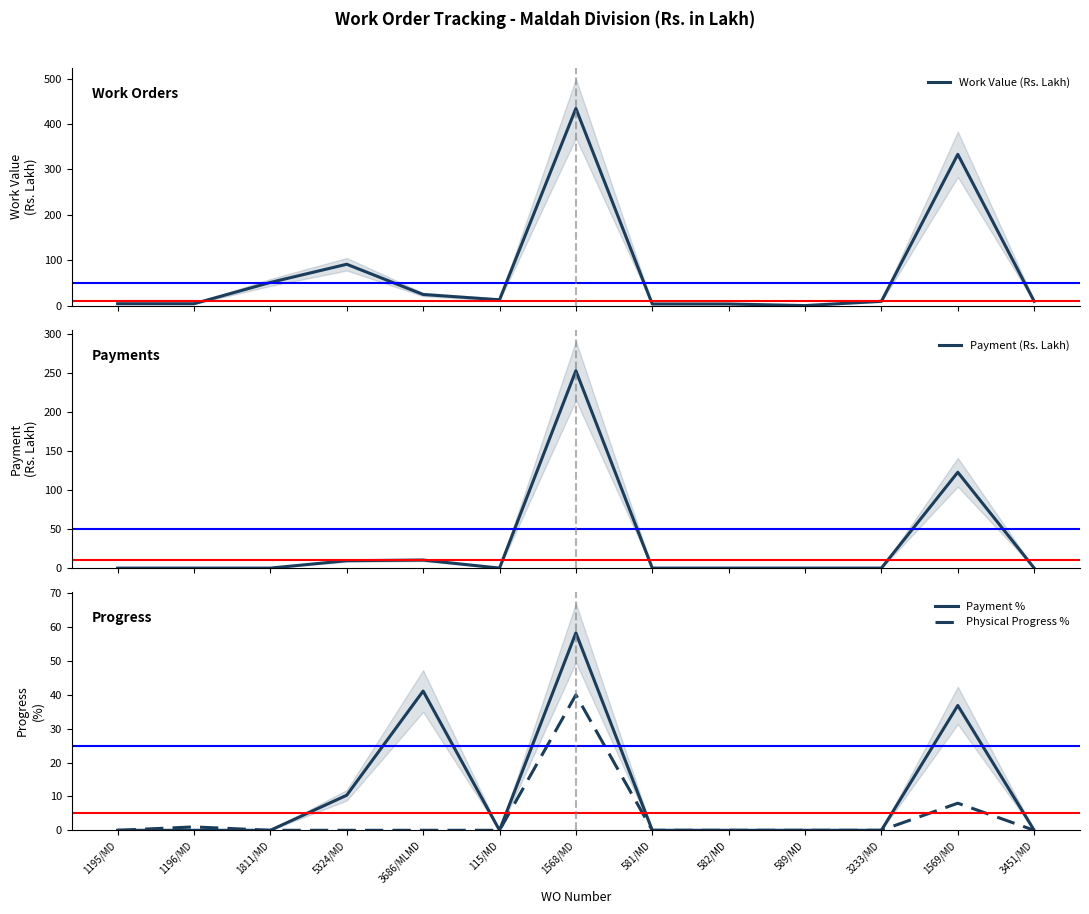

Reading left to right, what are all the values shown in this chart?

Work Value (Rs. Lakh): 1195/MD=4.8	1196/MD=4.8	1811/MD=51.6	5324/MD=91.6	3686/MLMD=25.1	115/MD=13.5	1568/MD=434.2	581/MD=4.2	582/MD=4.2	589/MD=0.7	3233/MD=10.1	1569/MD=333.3	3451/MD=10.1
Payment (Rs. Lakh): 1195/MD=0.0	1196/MD=0.0	1811/MD=0.0	5324/MD=9.5	3686/MLMD=10.3	115/MD=0.0	1568/MD=253.2	581/MD=0.0	582/MD=0.0	589/MD=0.0	3233/MD=0.0	1569/MD=122.9	3451/MD=0.0
Payment %: 1195/MD=0.0	1196/MD=0.0	1811/MD=0.0	5324/MD=10.4	3686/MLMD=41.1	115/MD=0.0	1568/MD=58.3	581/MD=0.0	582/MD=0.0	589/MD=0.0	3233/MD=0.0	1569/MD=36.9	3451/MD=0.0
Physical Progress %: 1195/MD=0.0	1196/MD=1.0	1811/MD=0.0	5324/MD=0.0	3686/MLMD=0.0	115/MD=0.0	1568/MD=40.0	581/MD=0.0	582/MD=0.0	589/MD=0.0	3233/MD=0.0	1569/MD=8.0	3451/MD=0.0